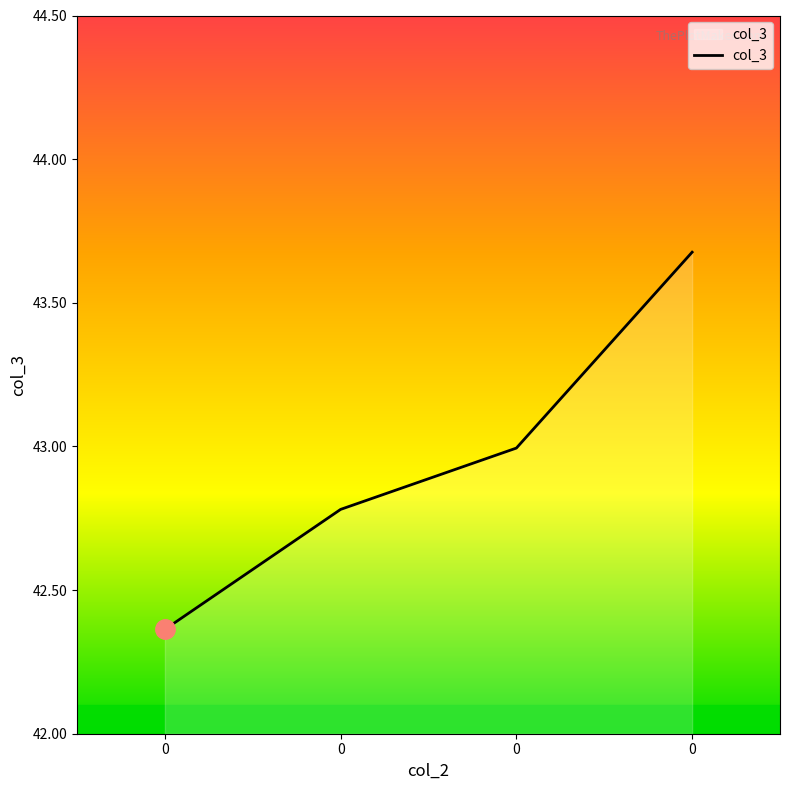

Rank the categories by value from highest to lowest.

0, 0, 0, 0